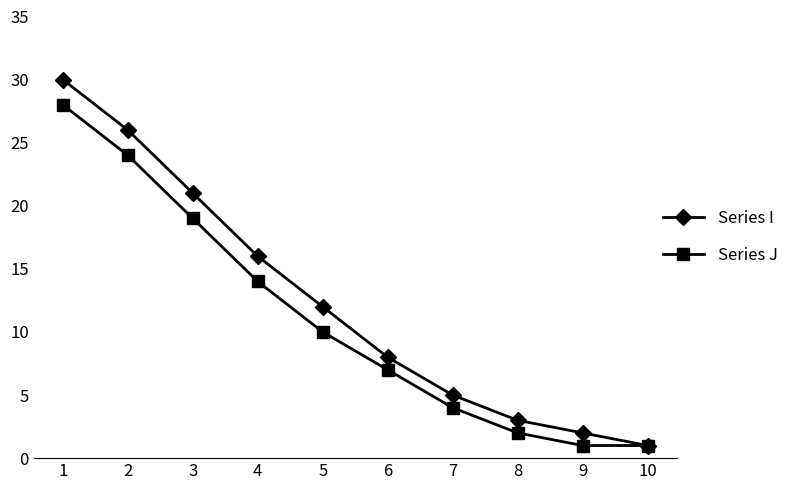

Which series has the largest range (max minus min)?

Series I